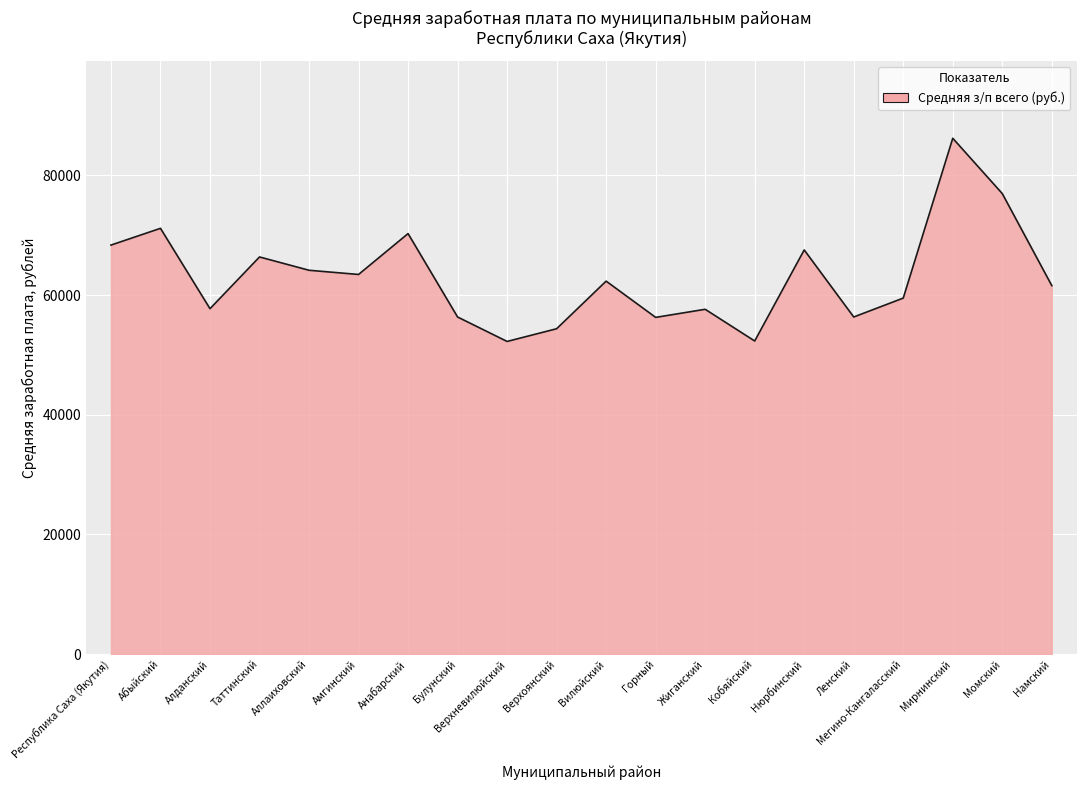

How many lines are shown in the chart?

1